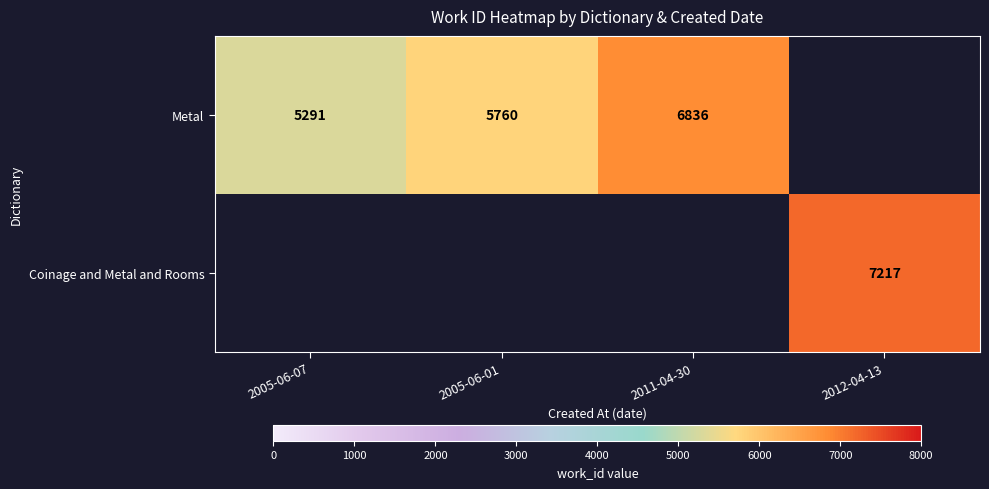

What is the difference between the Metal values at 2011-04-30 and 2005-06-01?

1076